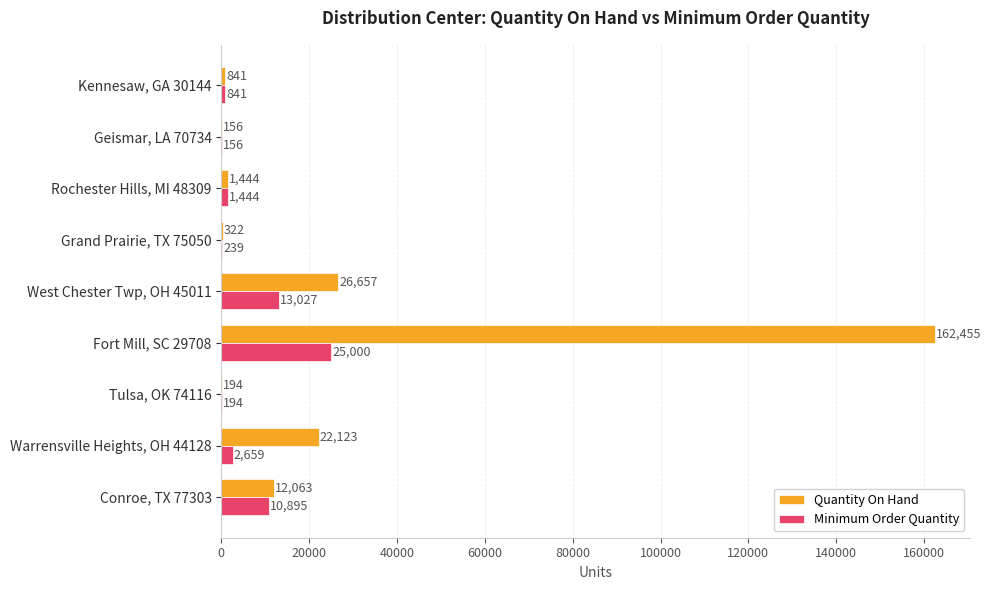

Where is Quantity On Hand nearest to the value 81305?

West Chester Twp, OH 45011